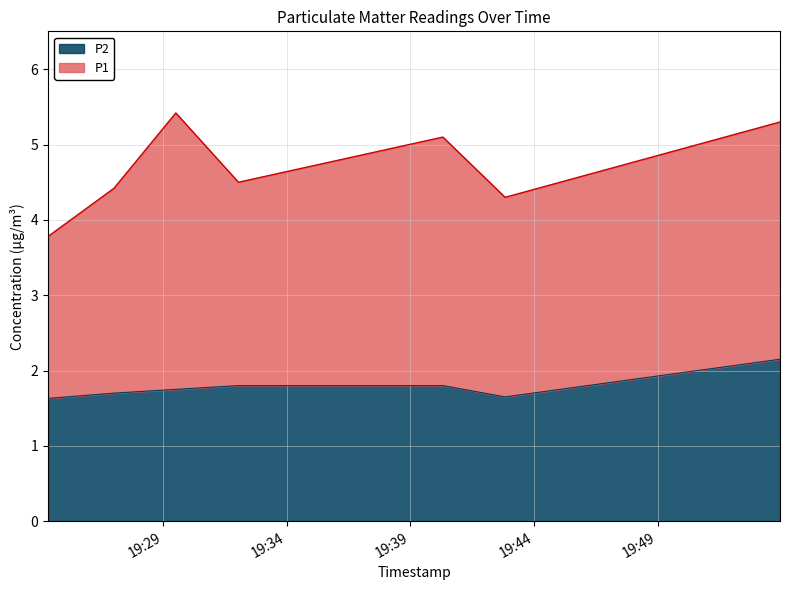

At which category does the data reach its first local valley?

2023-07-20T19:42:50